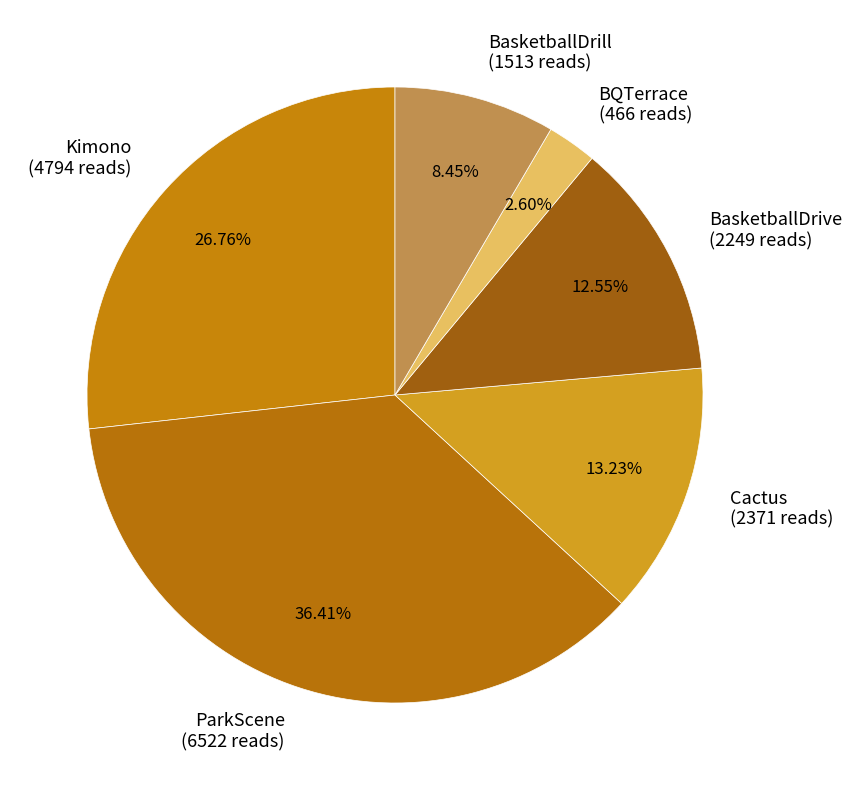

Do BQTerrace and ParkScene together represent more than half of the pie?

No